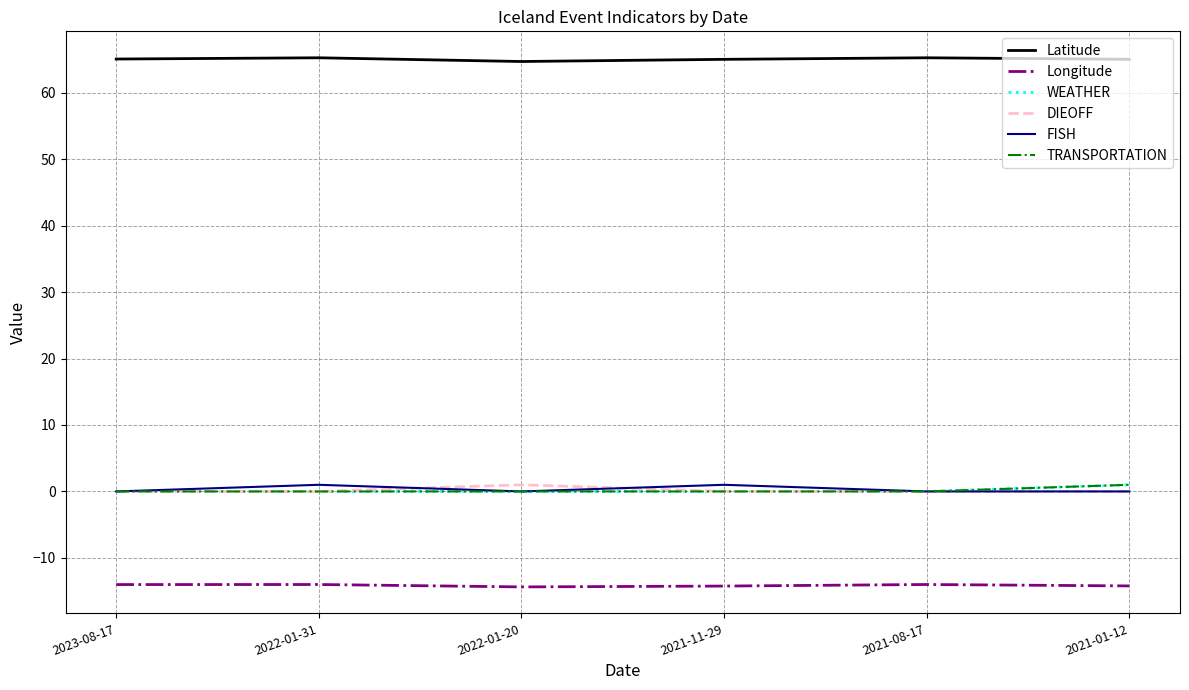

Between 2022-01-20 and 2021-01-12, which is larger?

2021-01-12